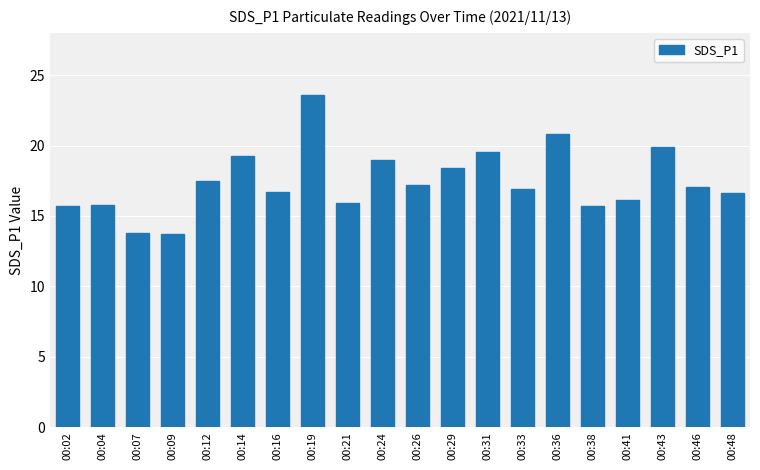

What is the greatest value displayed?

23.6